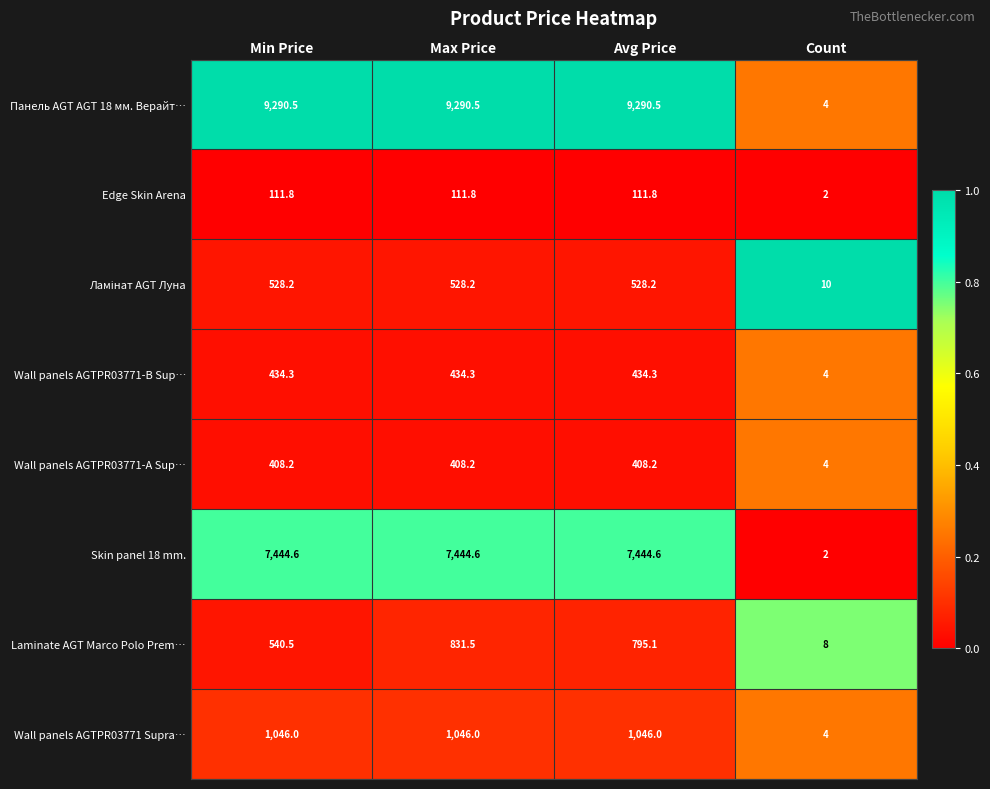

What is the difference between the highest and lowest values at Count?

8.0